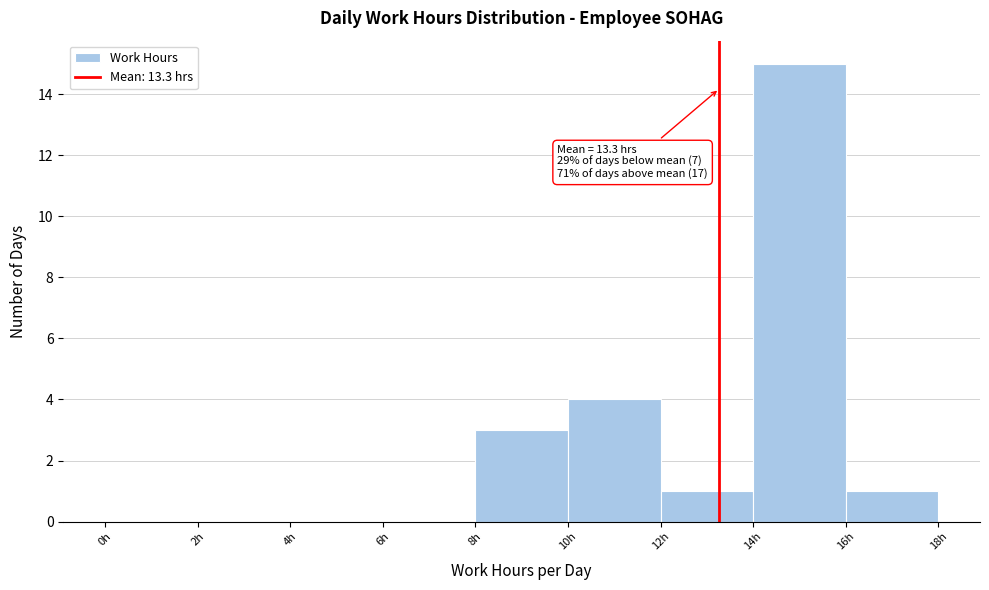

Which range on the x-axis has the tallest bar?

14 to 16